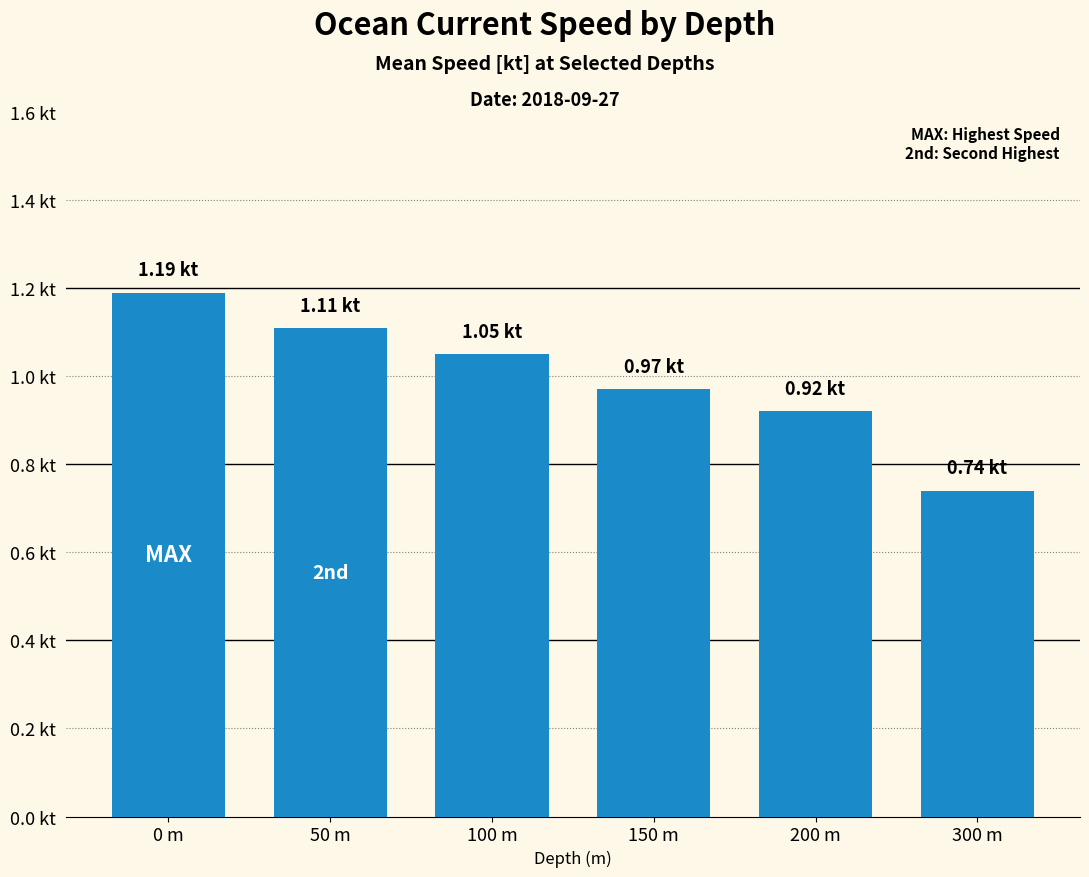

Does the chart contain stacked bars?

No